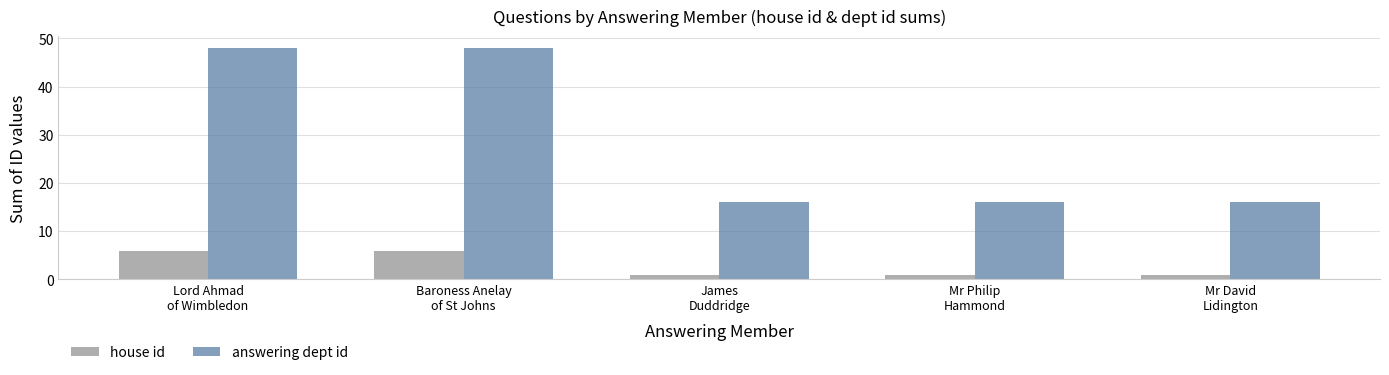

What are all the series names shown in the legend?

house id, answering dept id